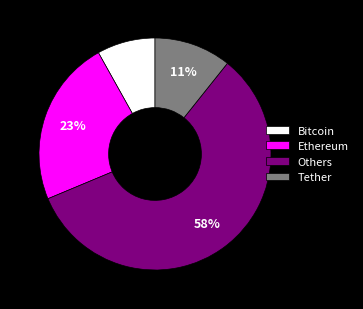

Count the number of slices in the pie.

4